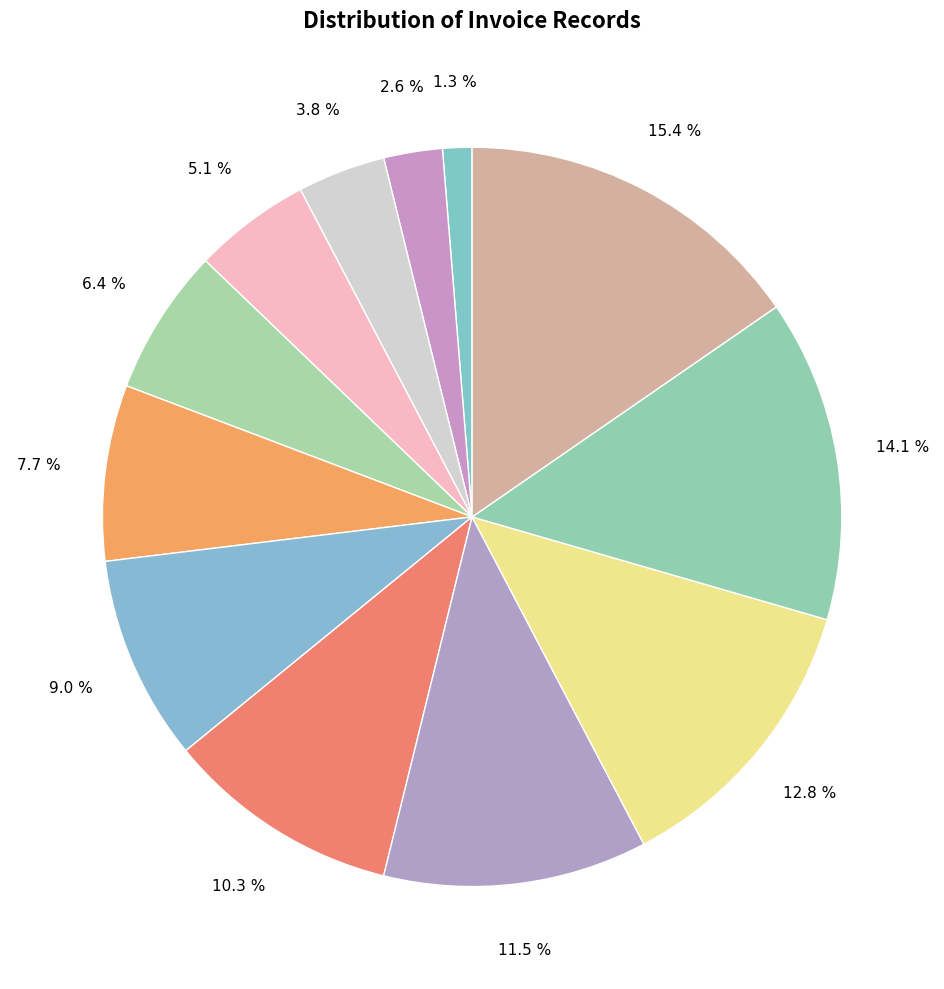

Count the number of slices in the pie.

12